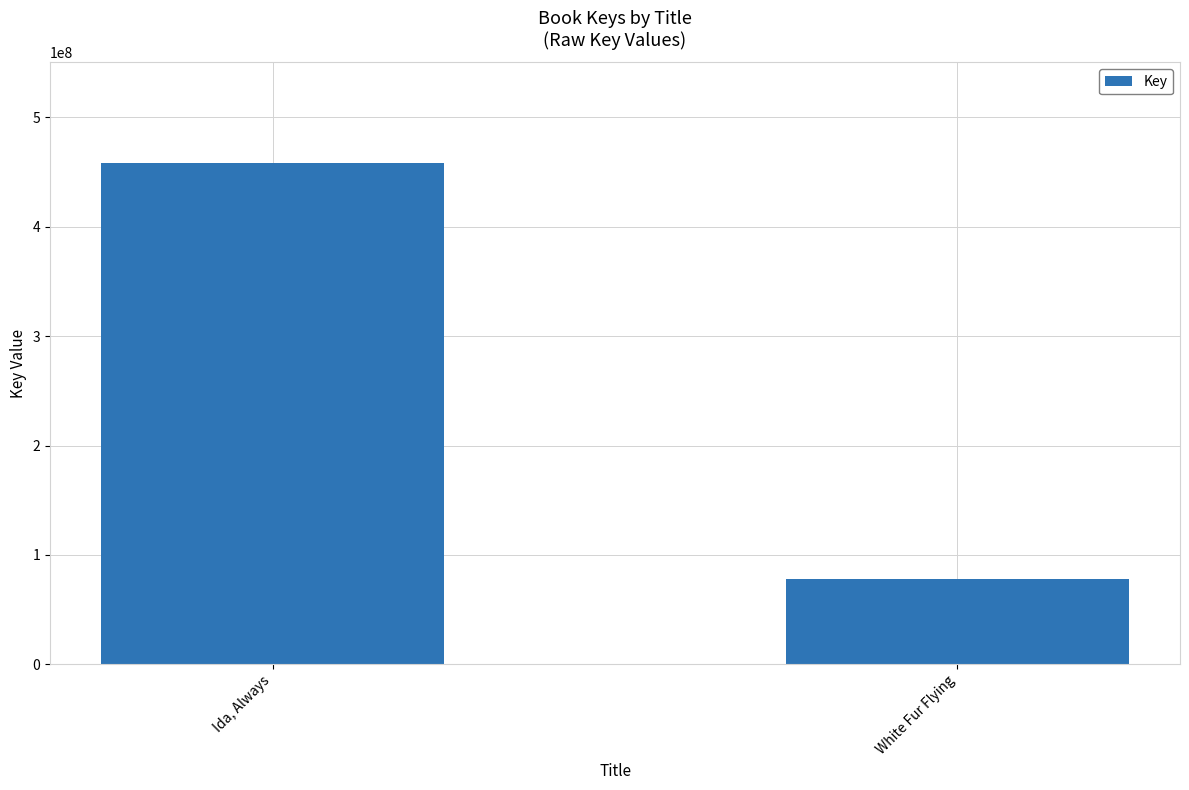

How many values are between 78141489 and 458690106?

2